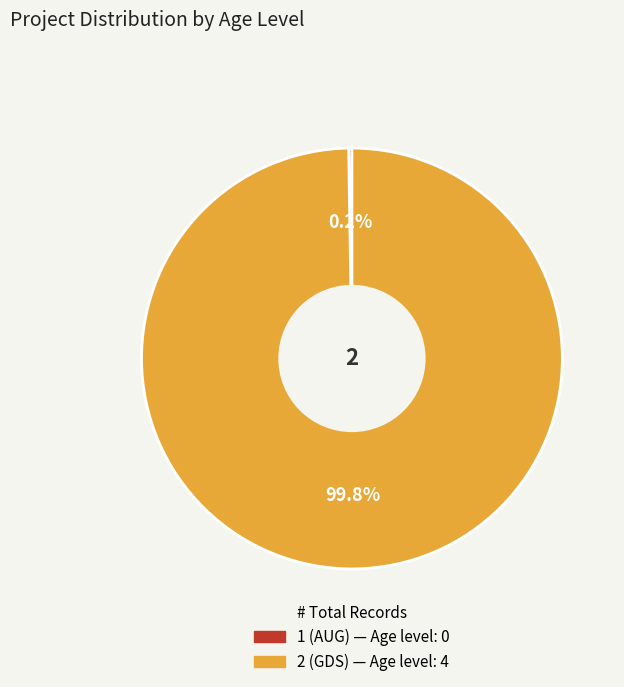

Which slice represents more than half of the pie?

2 (GDS)